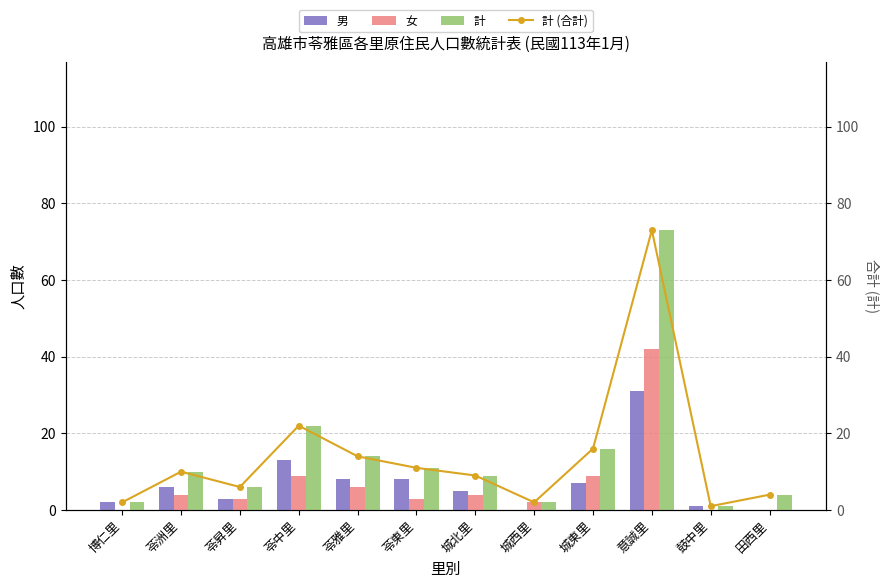

At which category is the sum across all series the highest?

意誠里